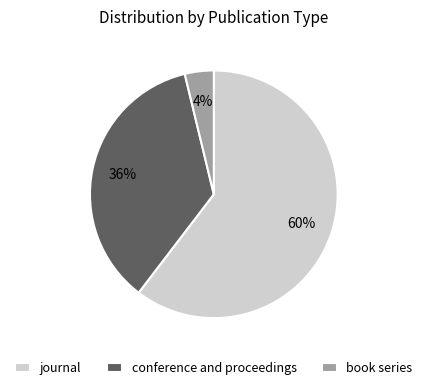

Is conference and proceedings the majority of the pie?

No